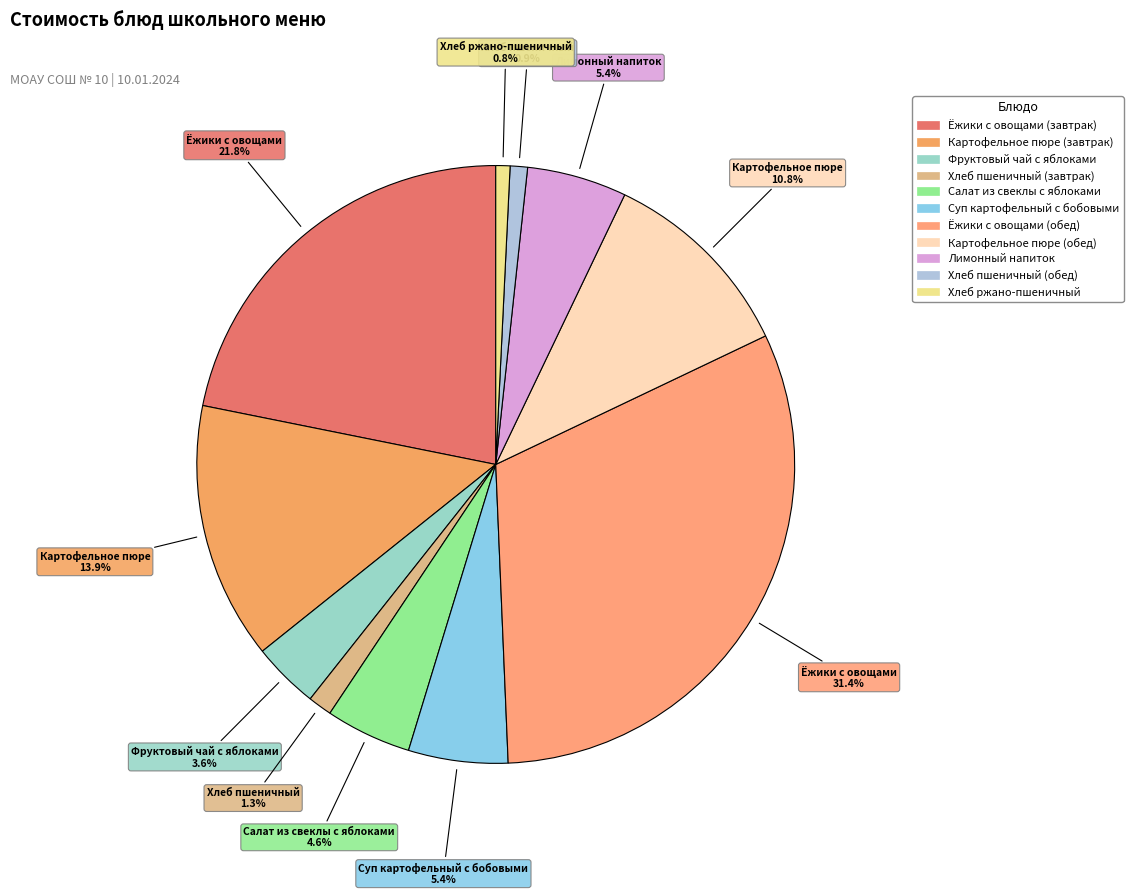

Is there any slice that represents more than half of the pie?

No